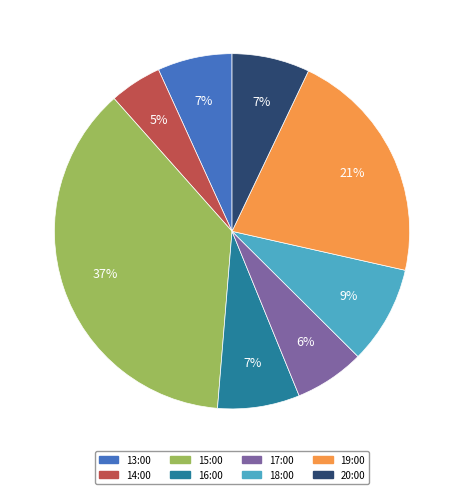

Between 17:00 and 15:00, which is larger?

15:00